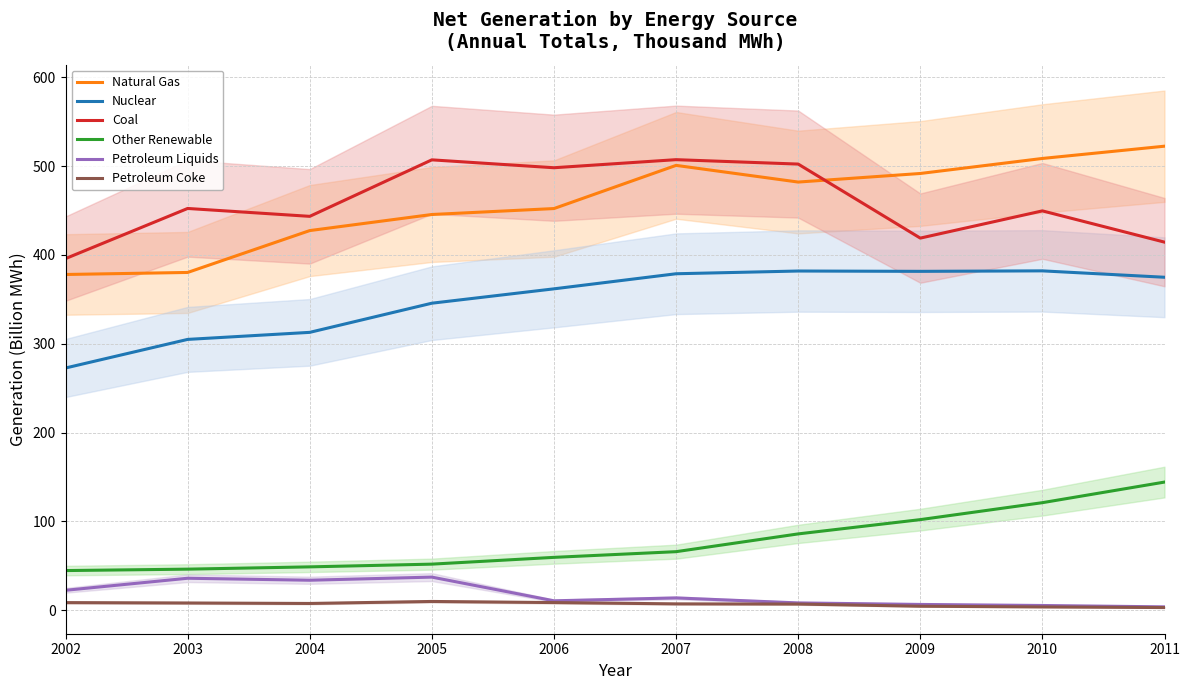

What is the difference between the highest and lowest values at 2010?

505.3